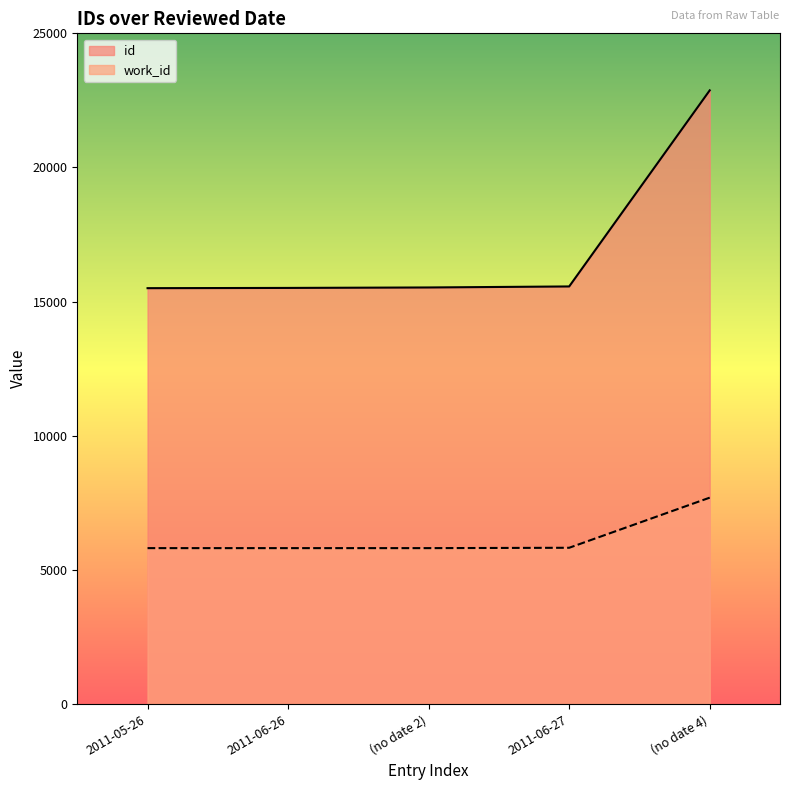

Reading left to right, transcribe all the data shown in this chart.

id: 15502	15511	15528	15566	22875
work_id: 5813	5813	5813	5826	7694